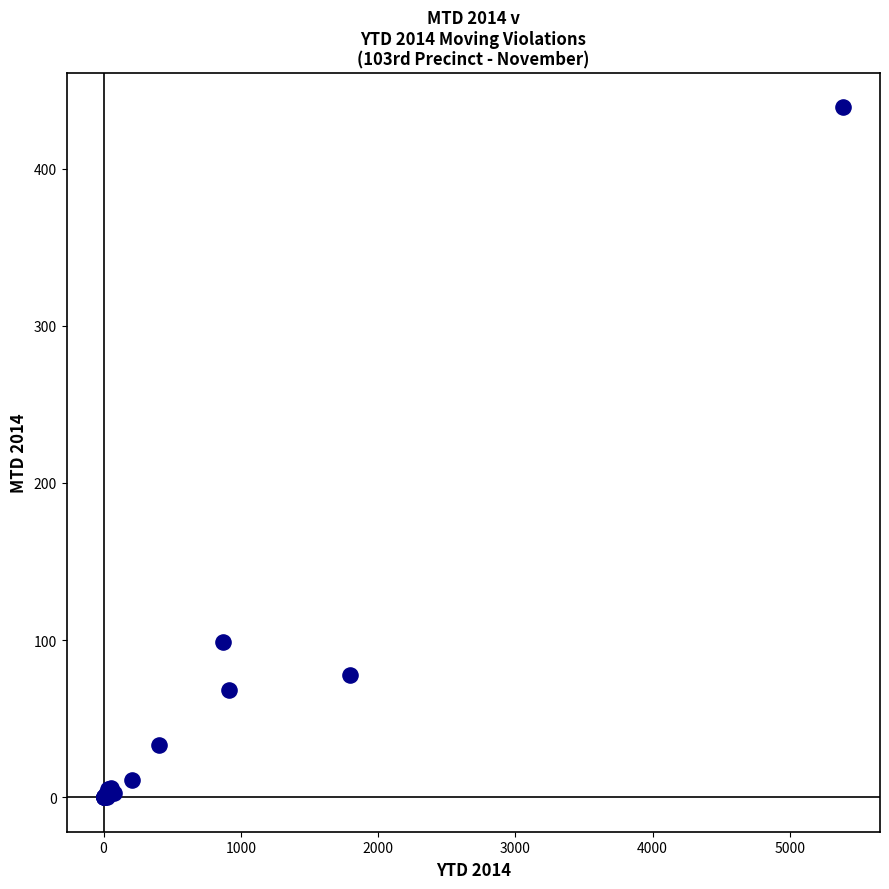

What Y value in the scatter plot is closest to 219?

99